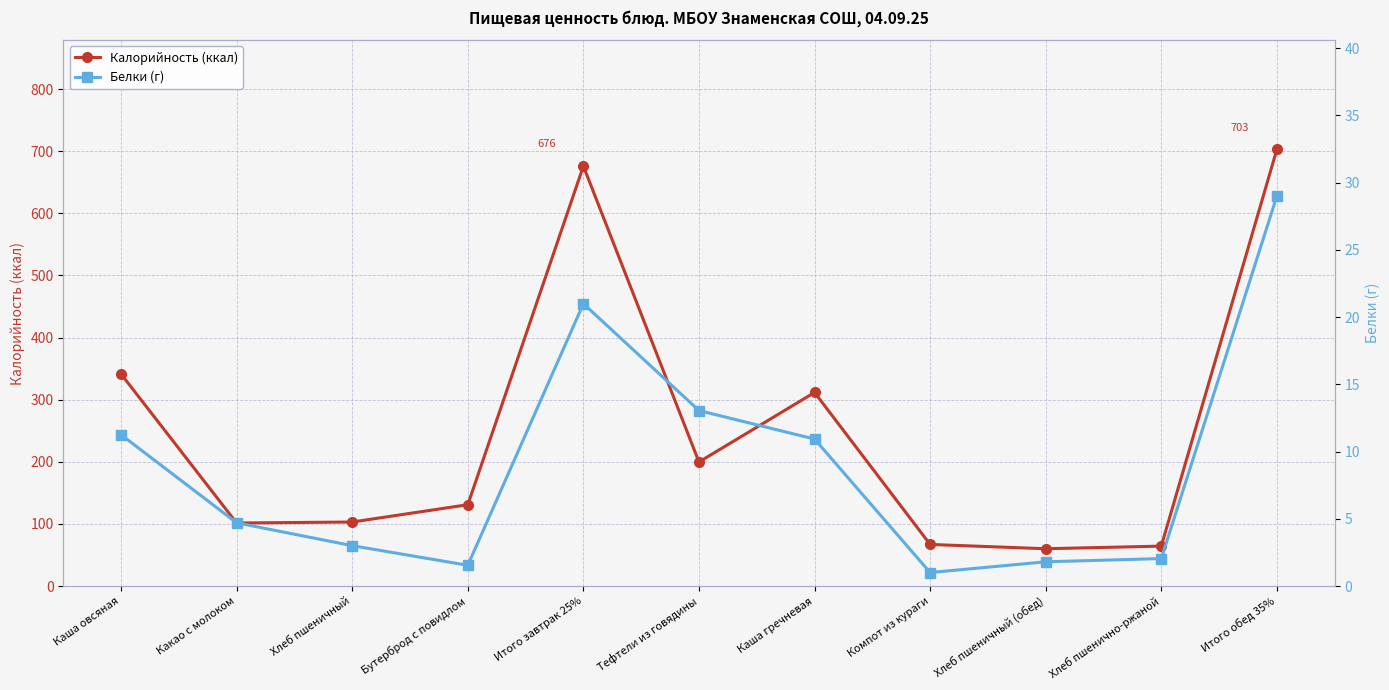

What are all the series names shown in the legend?

Калорийность (ккал), Белки (г)